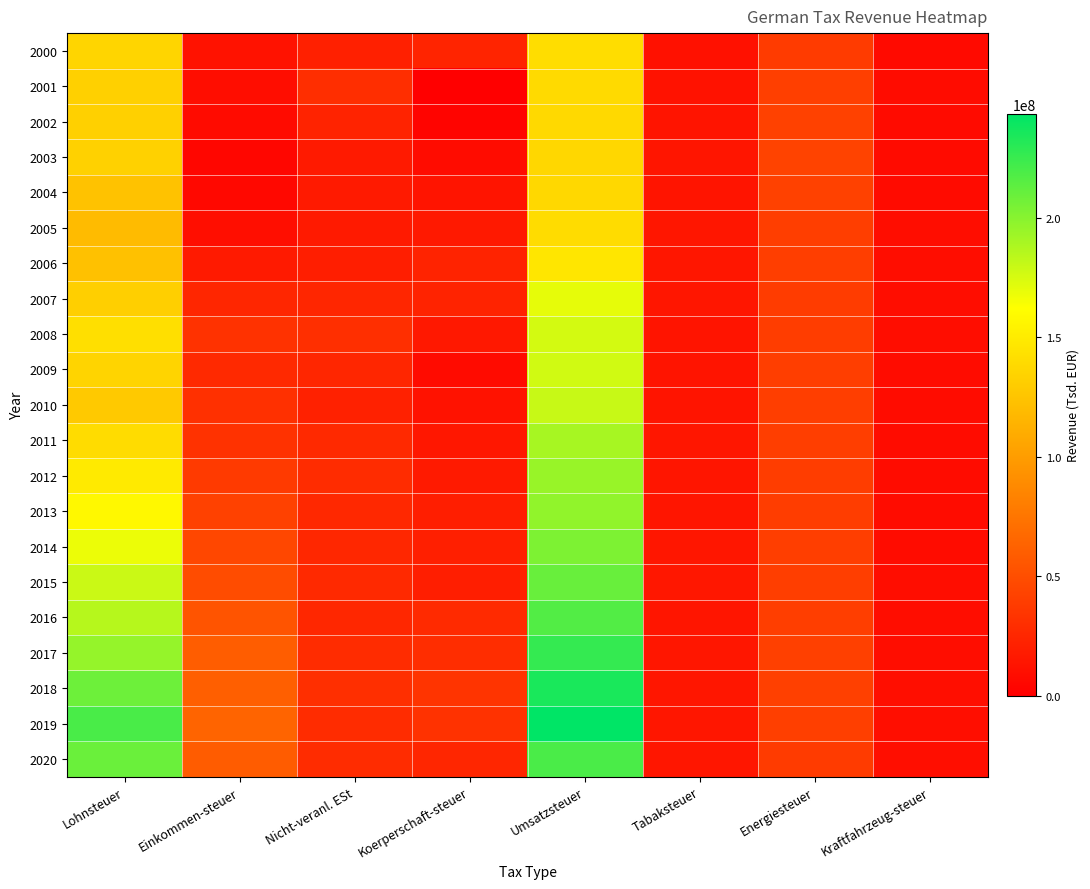

List the series in order of their peak value, lowest first.

2003, 2004, 2002, 2001, 2005, 2000, 2006, 2007, 2008, 2009, 2010, 2011, 2012, 2013, 2014, 2015, 2016, 2020, 2017, 2018, 2019